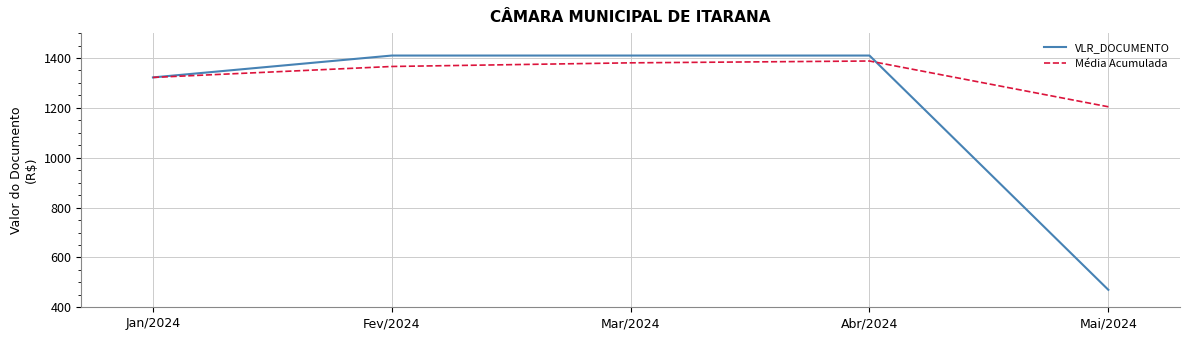

How many lines are shown in the chart?

2